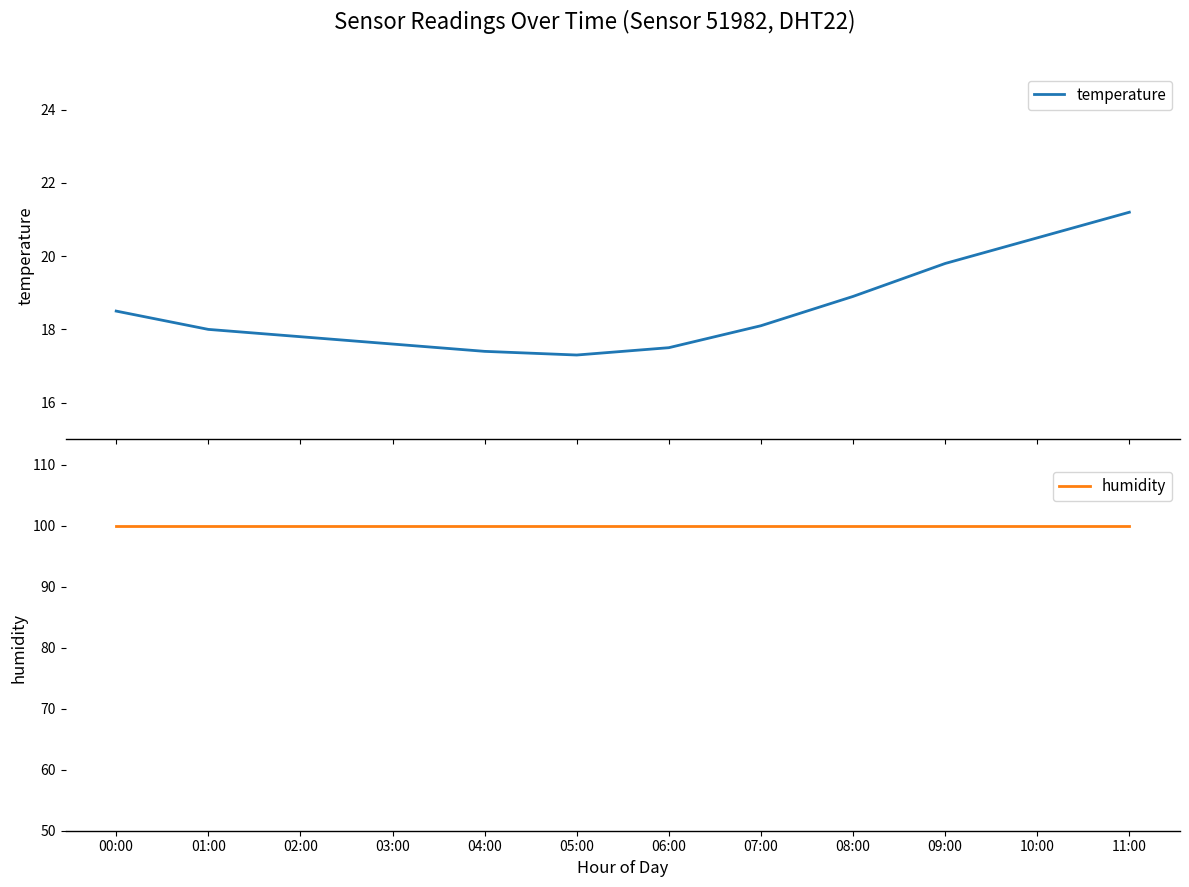

Reading right to left, extract all data points from this chart.

temperature: 11:00=21.2	10:00=20.5	09:00=19.8	08:00=18.9	07:00=18.1	06:00=17.5	05:00=17.3	04:00=17.4	03:00=17.6	02:00=17.8	01:00=18.0	00:00=18.5
humidity: 11:00=99.9	10:00=99.9	09:00=99.9	08:00=99.9	07:00=99.9	06:00=99.9	05:00=99.9	04:00=99.9	03:00=99.9	02:00=99.9	01:00=99.9	00:00=99.9